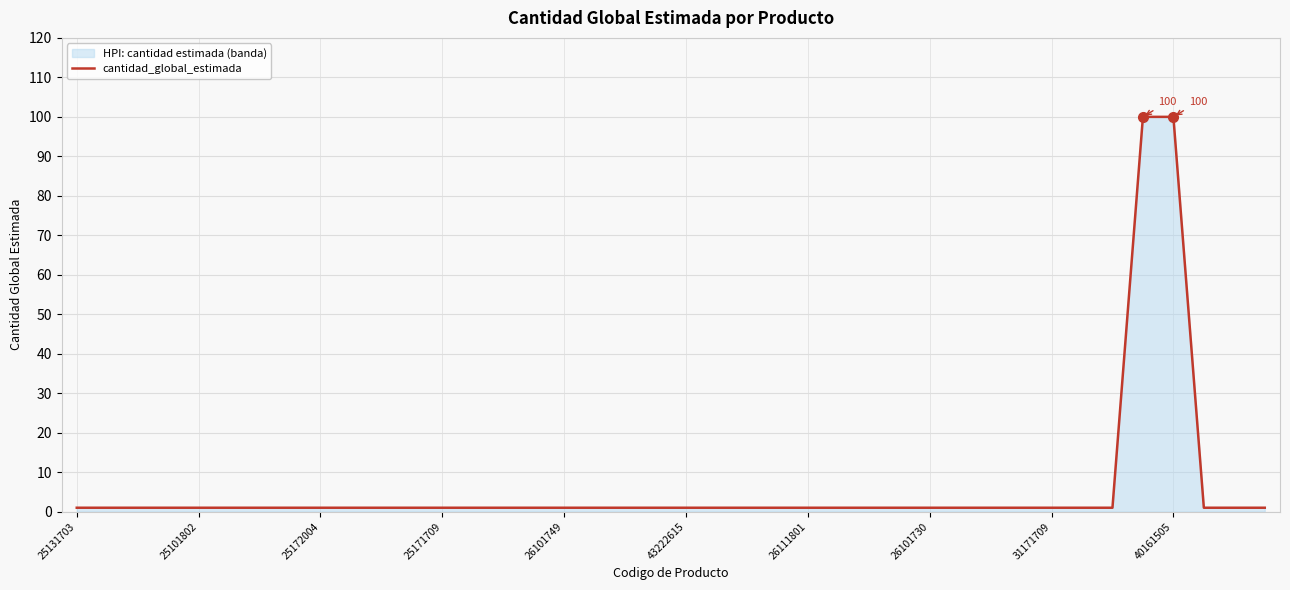

What is the greatest value displayed?

100